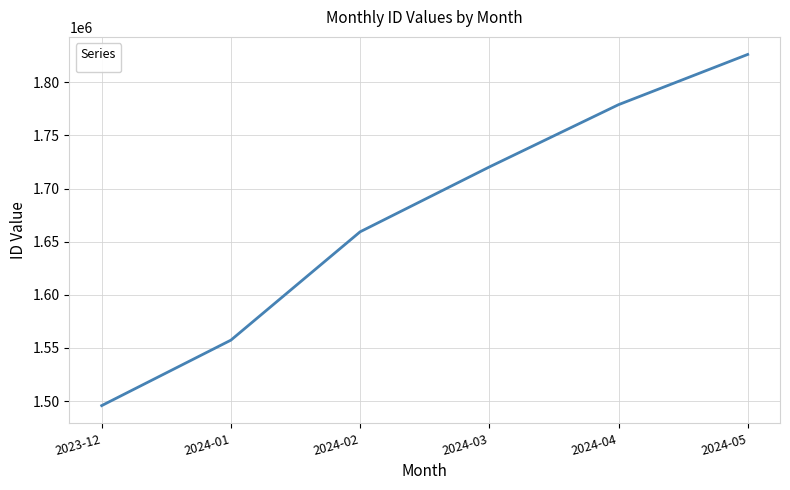

The value at 2024-03 is 1720329. True or false?

True